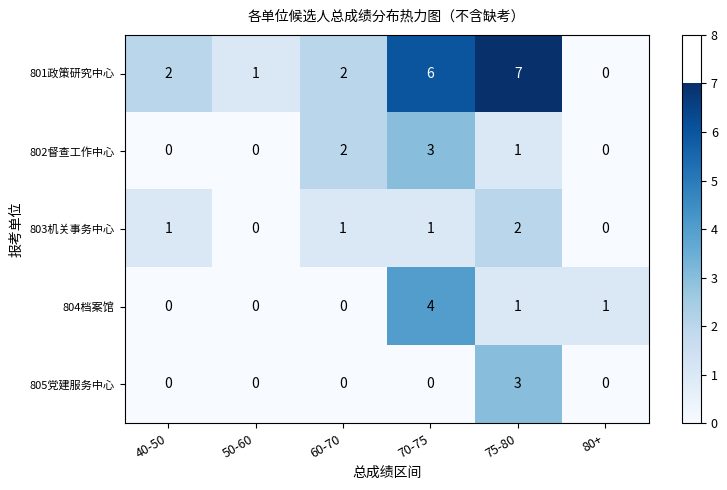

The value of 801政策研究中心 at 50-60 is 2. True or false?

False